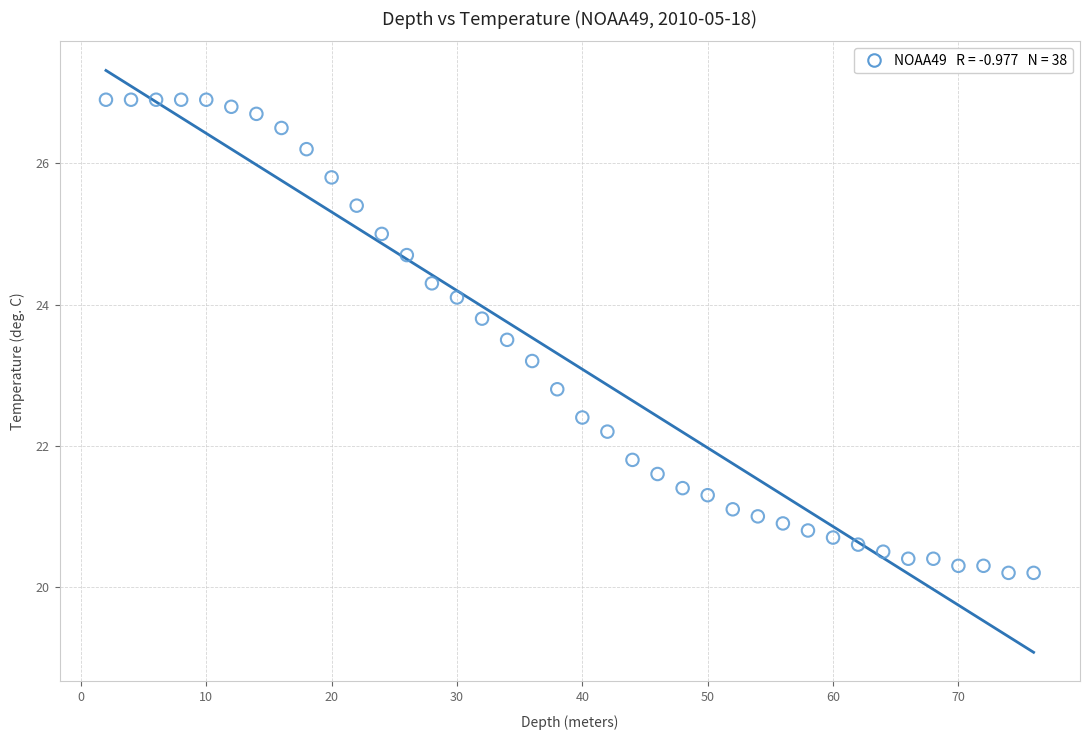

What is the range of Y values (max minus min)?

6.7